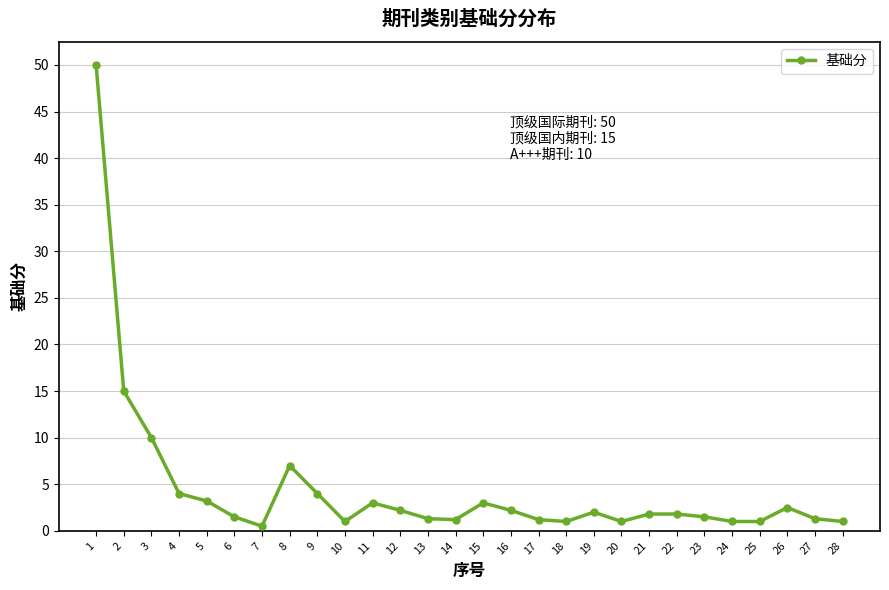

What is the difference between the maximum and second lowest values?

49.0